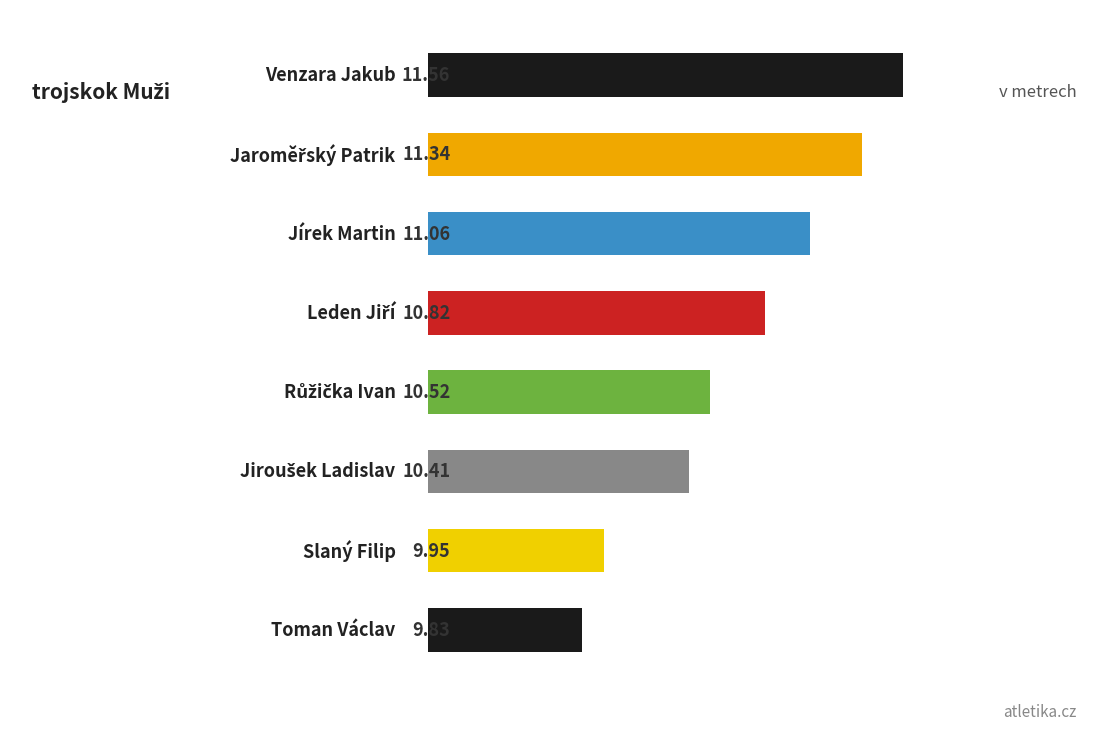

What is the average value?

10.7